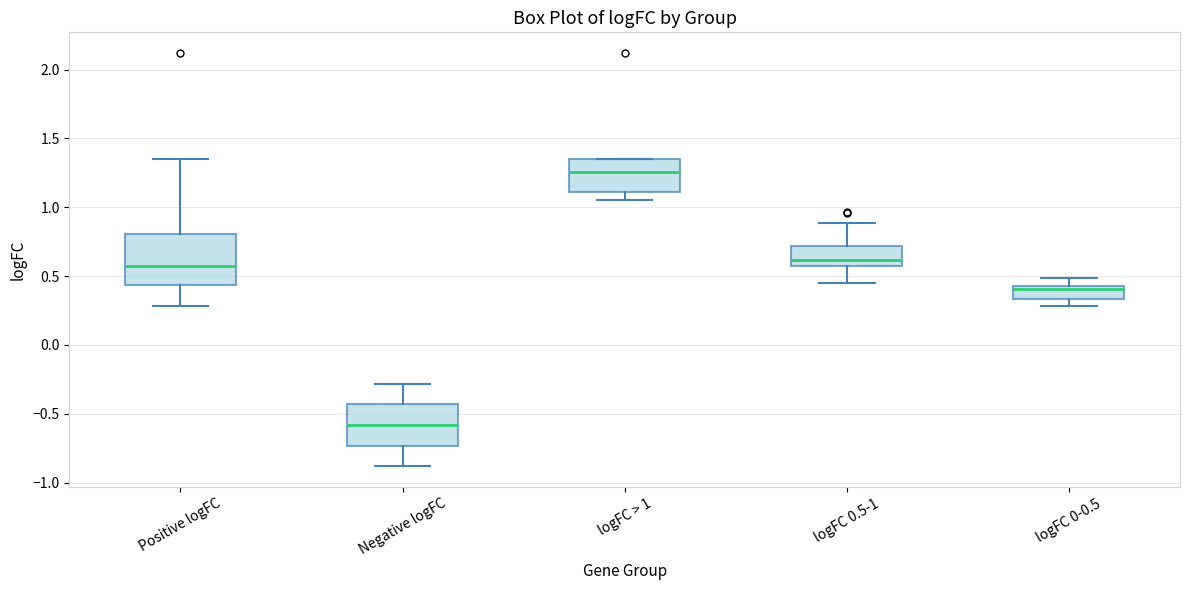

Reading left to right, read every box against the y-axis: the position of its median line, the range the box covers, and the ends of its whiskers. The values are not printed on the chart, so give them approximately, as read against the axis.

Positive logFC: median 0.55, box 0.45 to 0.80, whiskers 0.30 to 1.35
Negative logFC: median -0.60, box -0.75 to -0.45, whiskers -0.90 to -0.30
logFC > 1: median 1.25, box 1.10 to 1.35, whiskers 1.05 to 1.35
logFC 0.5-1: median 0.60, box 0.55 to 0.70, whiskers 0.45 to 0.90
logFC 0-0.5: median 0.40, box 0.35 to 0.45, whiskers 0.30 to 0.50